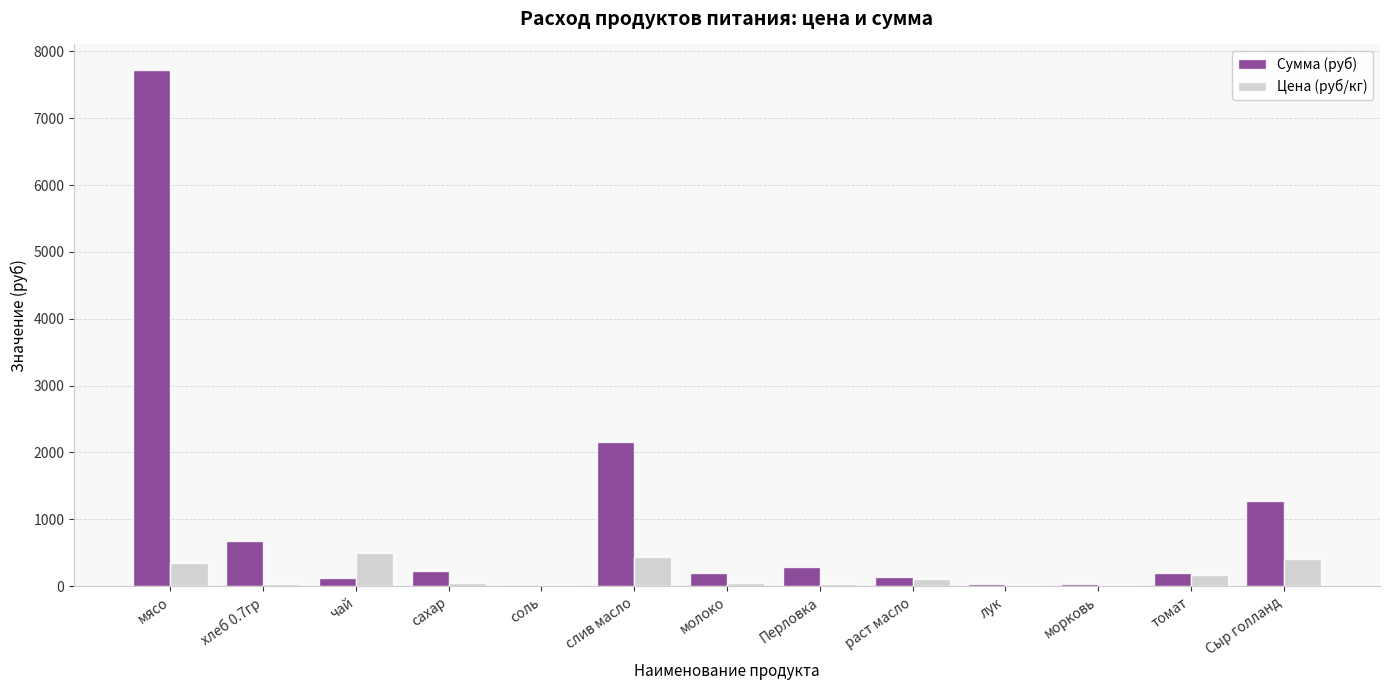

What is the sum of all Сумма (руб) values?

13086.6